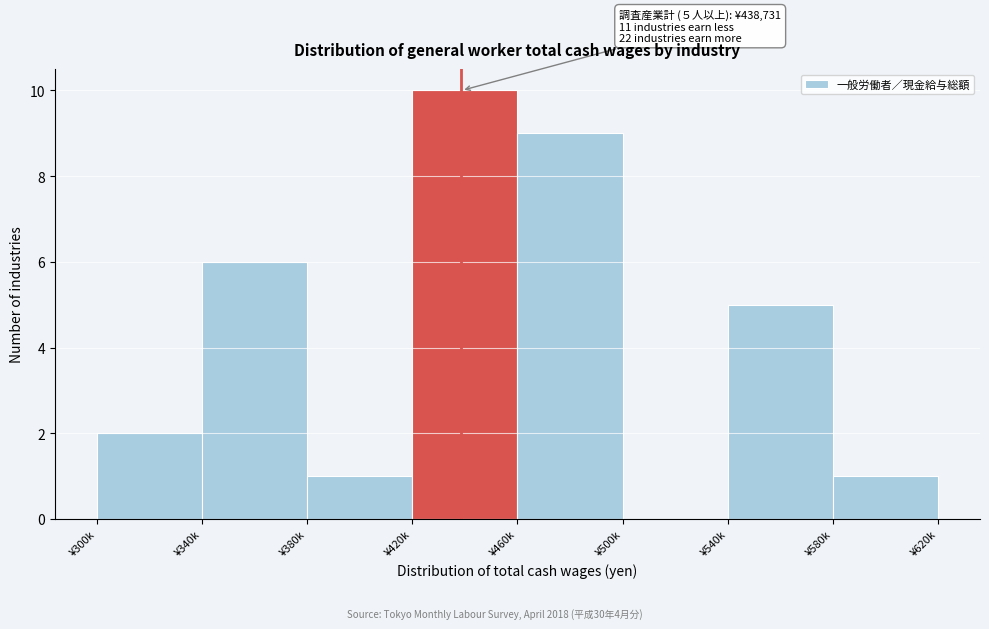

Reading left to right, extract all data points from this chart.

¥300k=2	¥340k=6	¥380k=1	¥420k=10	¥460k=9	¥500k=0	¥540k=5	¥580k=1